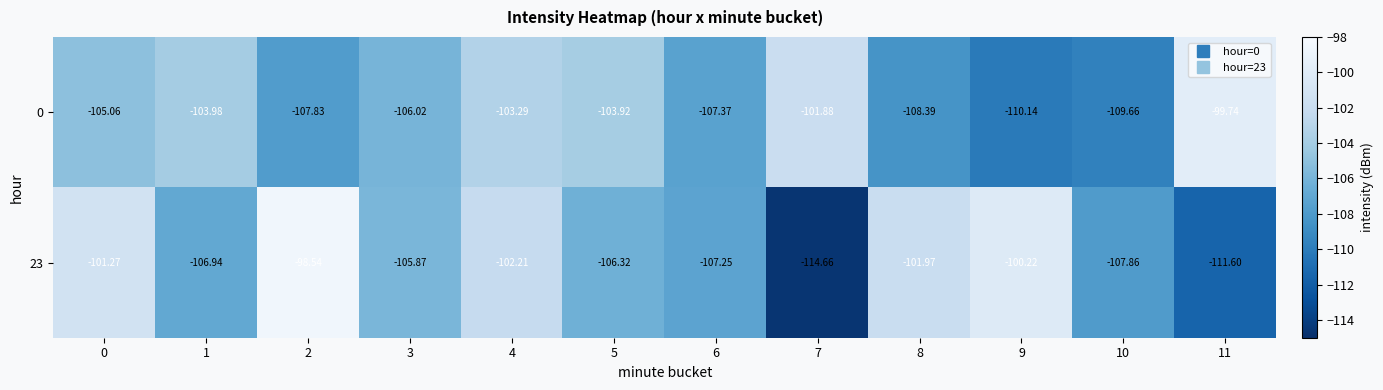

Count the number of data series in this chart.

2